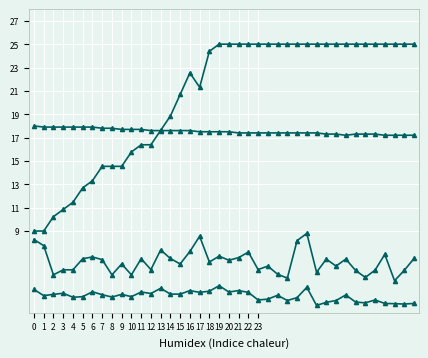

Count the number of categories in the chart.

40